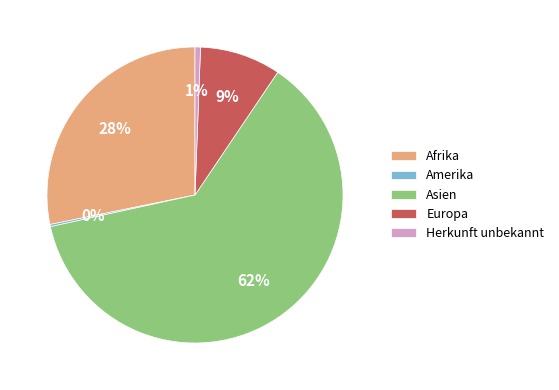

Is there a majority slice in this chart?

Yes